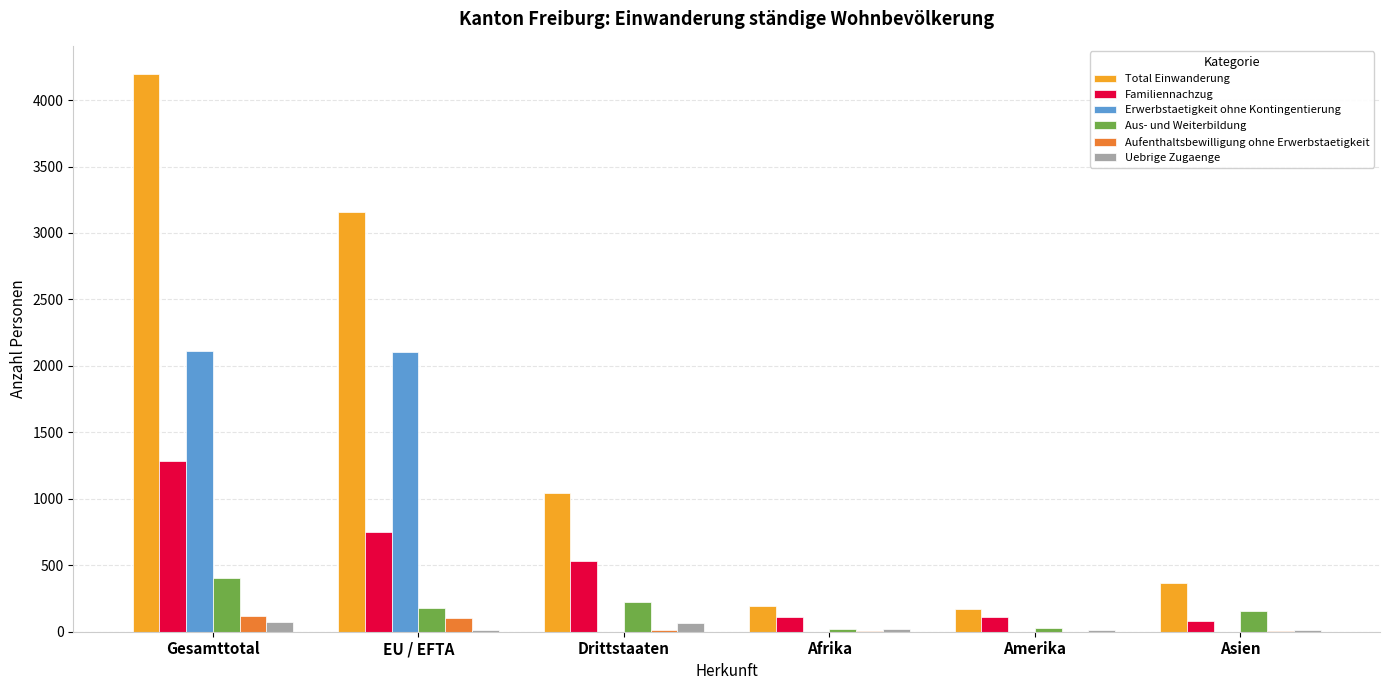

At which label does Aus- und Weiterbildung first exceed 180?

Gesamttotal